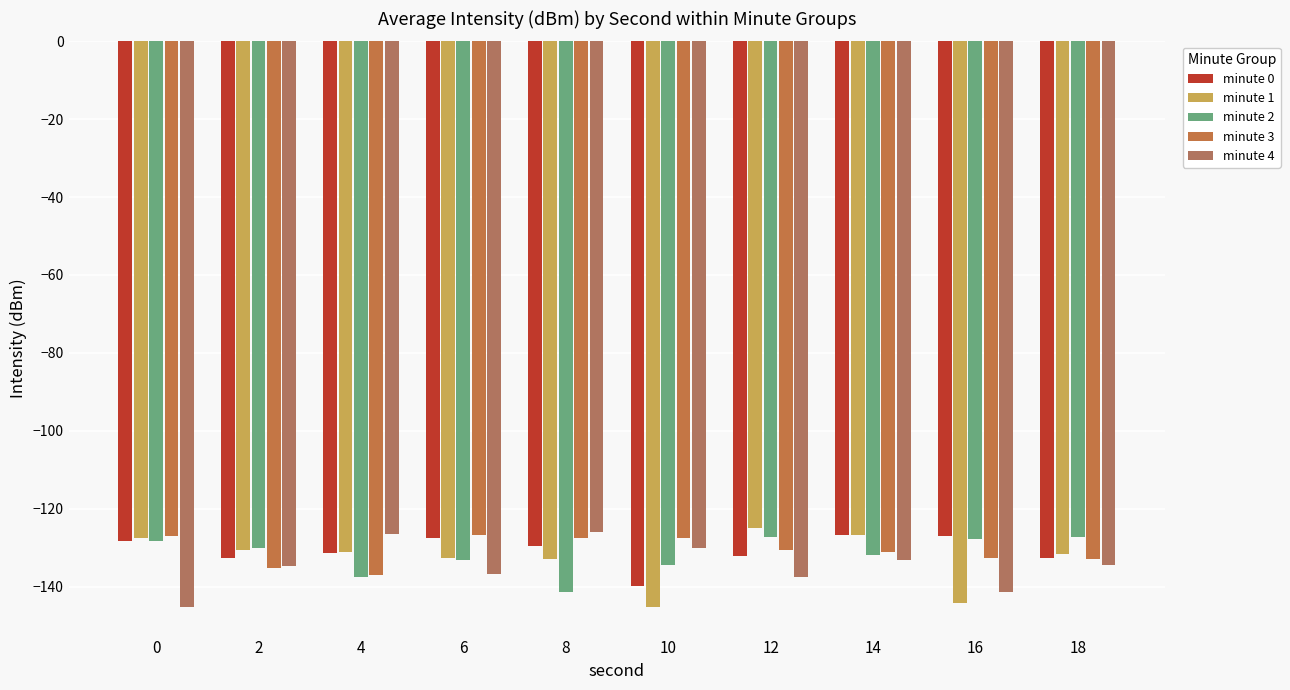

What are all the series names shown in the legend?

minute 0, minute 1, minute 2, minute 3, minute 4